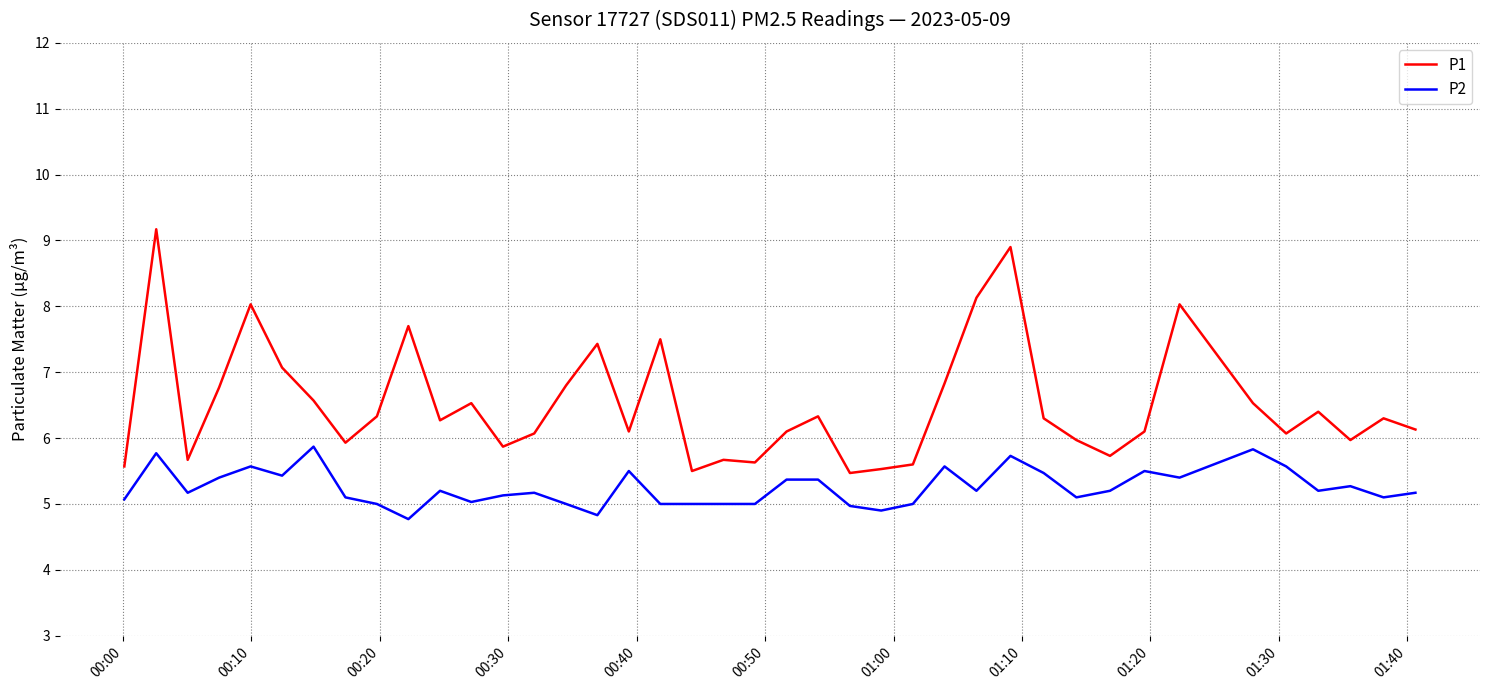

Which series has the largest total across all categories?

P1